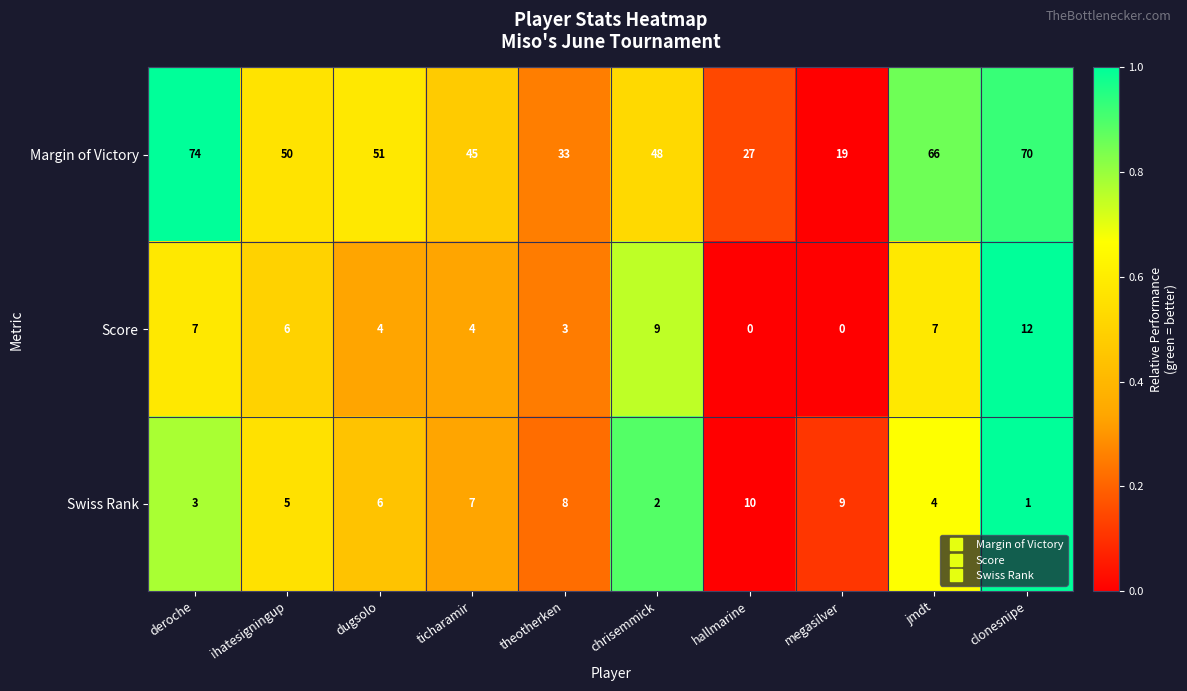

What is the spread (max minus min) of values at hallmarine?

27